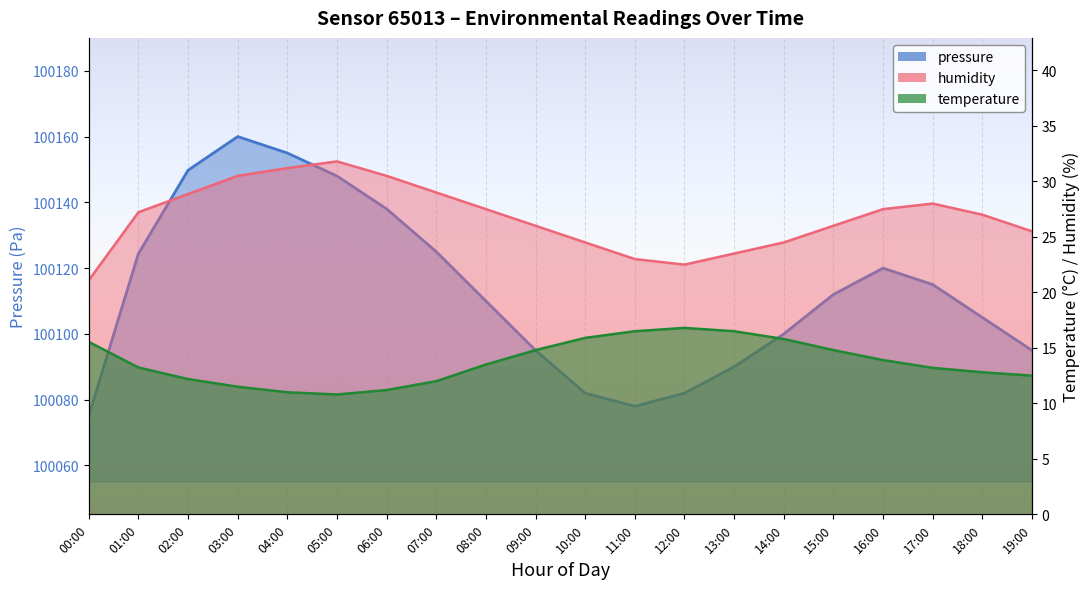

Between 02:00 and 14:00, which series saw the biggest shift?

pressure